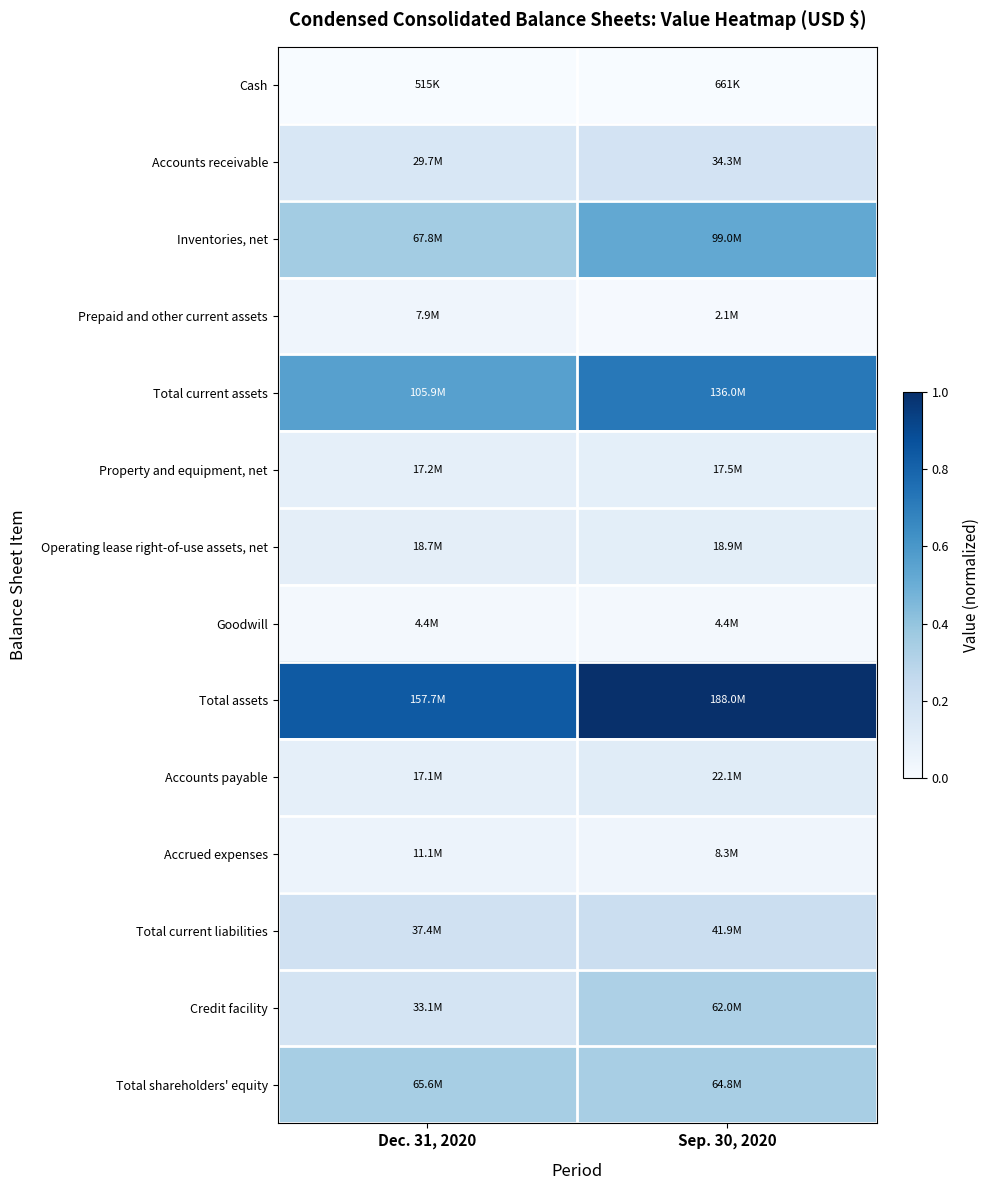

Which series changed the most between Dec. 31, 2020 and Sep. 30, 2020?

Inventories, net